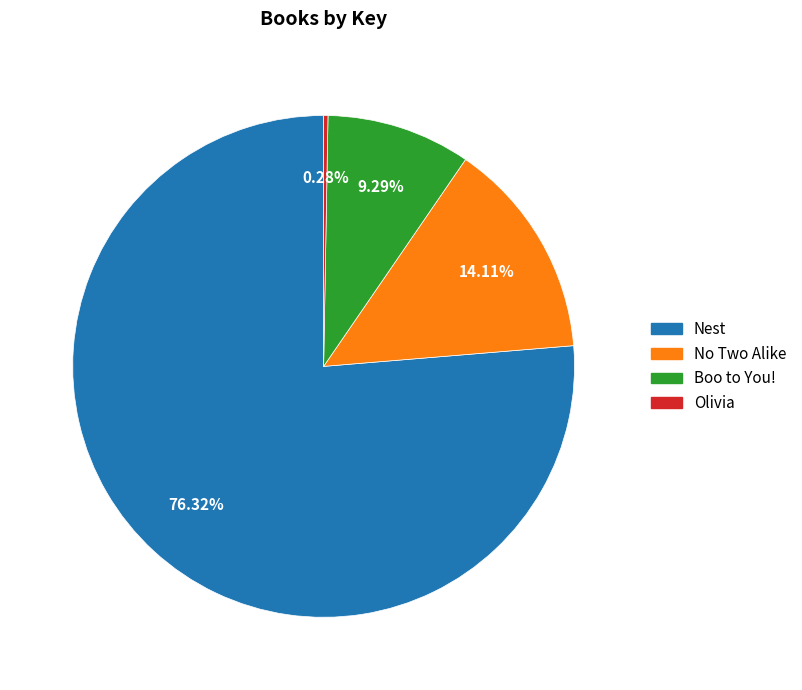

Is there a majority slice in this chart?

Yes